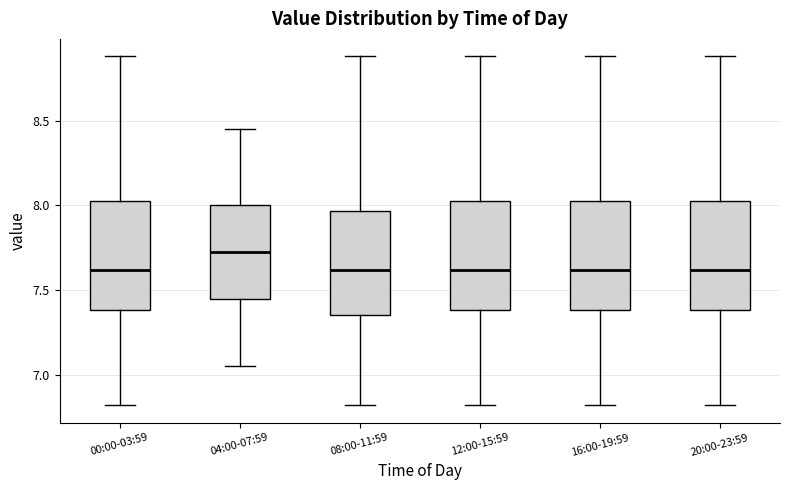

Reading left to right, read every box against the y-axis: the position of its median line, the range the box covers, and the ends of its whiskers. The values are not printed on the chart, so give them approximately, as read against the axis.

00:00-03:59: median 7.60, box 7.40 to 8.05, whiskers 6.80 to 8.90
04:00-07:59: median 7.75, box 7.45 to 8.00, whiskers 7.05 to 8.45
08:00-11:59: median 7.60, box 7.35 to 7.95, whiskers 6.80 to 8.90
12:00-15:59: median 7.60, box 7.40 to 8.05, whiskers 6.80 to 8.90
16:00-19:59: median 7.60, box 7.40 to 8.05, whiskers 6.80 to 8.90
20:00-23:59: median 7.60, box 7.40 to 8.05, whiskers 6.80 to 8.90